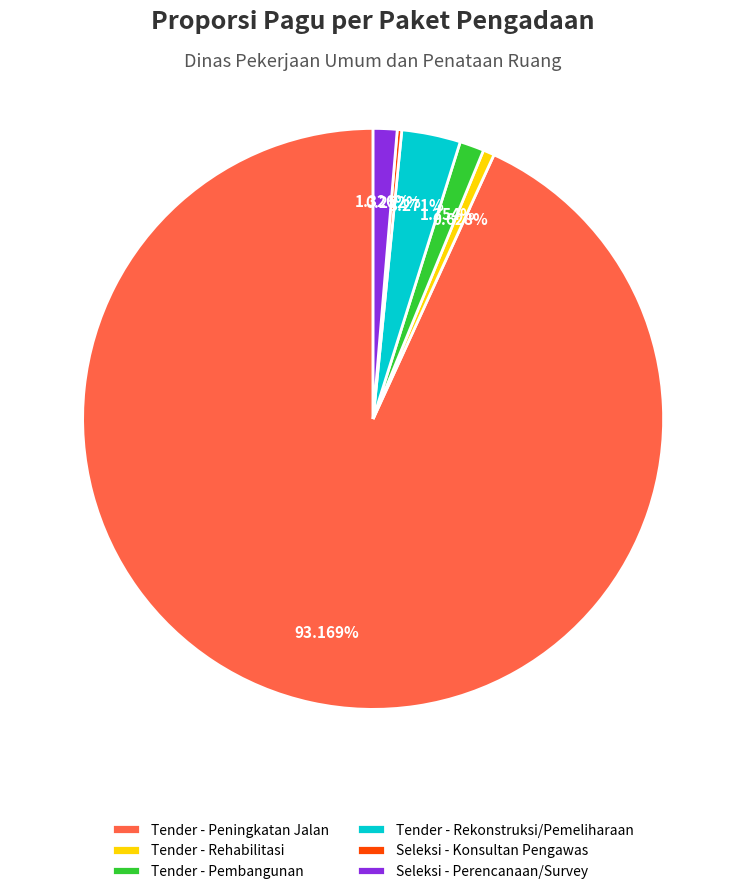

Between Tender - Peningkatan Jalan and Tender - Pembangunan, which is larger?

Tender - Peningkatan Jalan